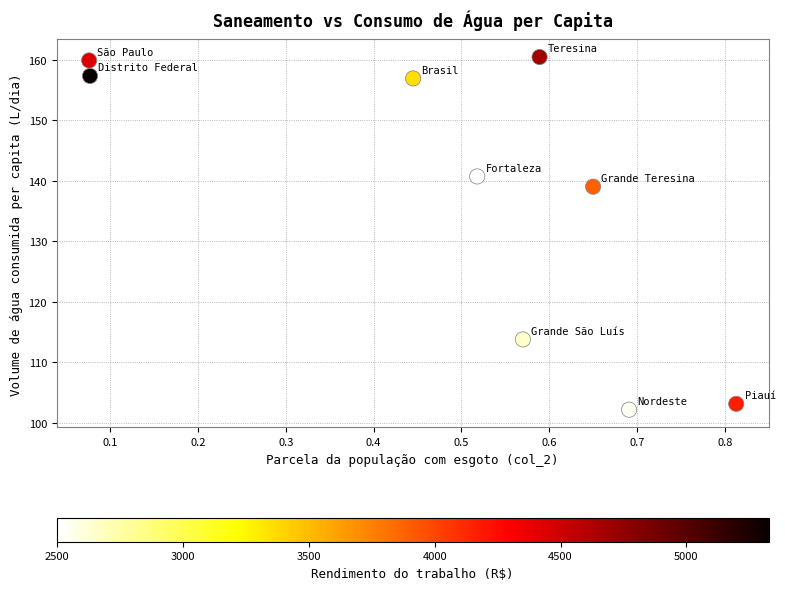

What Y value in the scatter plot is closest to 131?

139.0